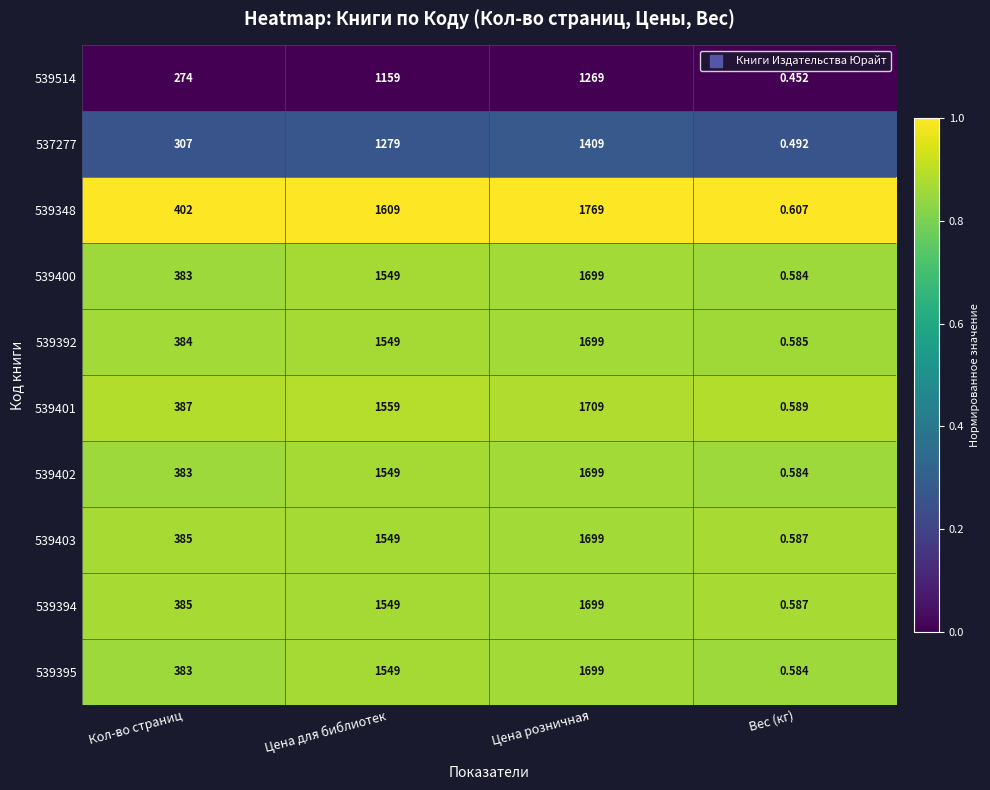

At which label is 539394 closest to 849?

Кол-во страниц